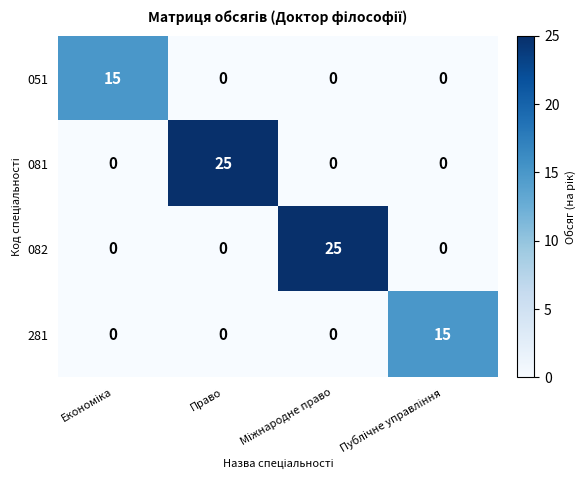

The 081 series shows 25 at Право. True or false?

True